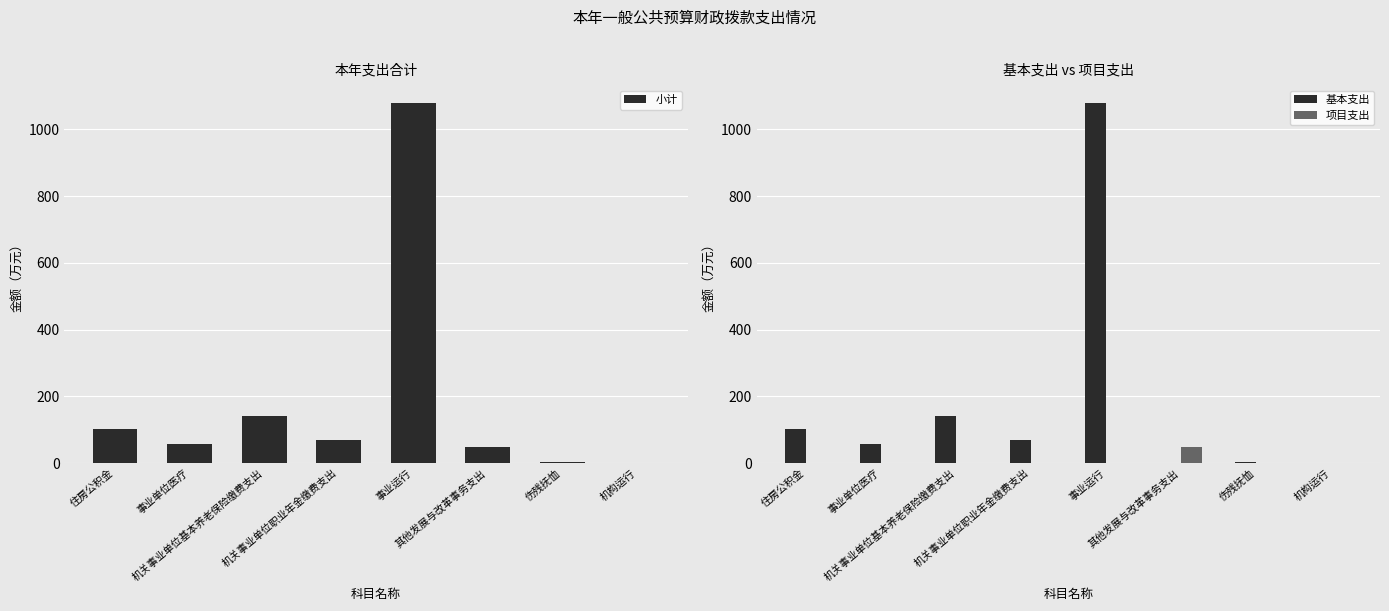

What is the minimum value for 小计?

1.4